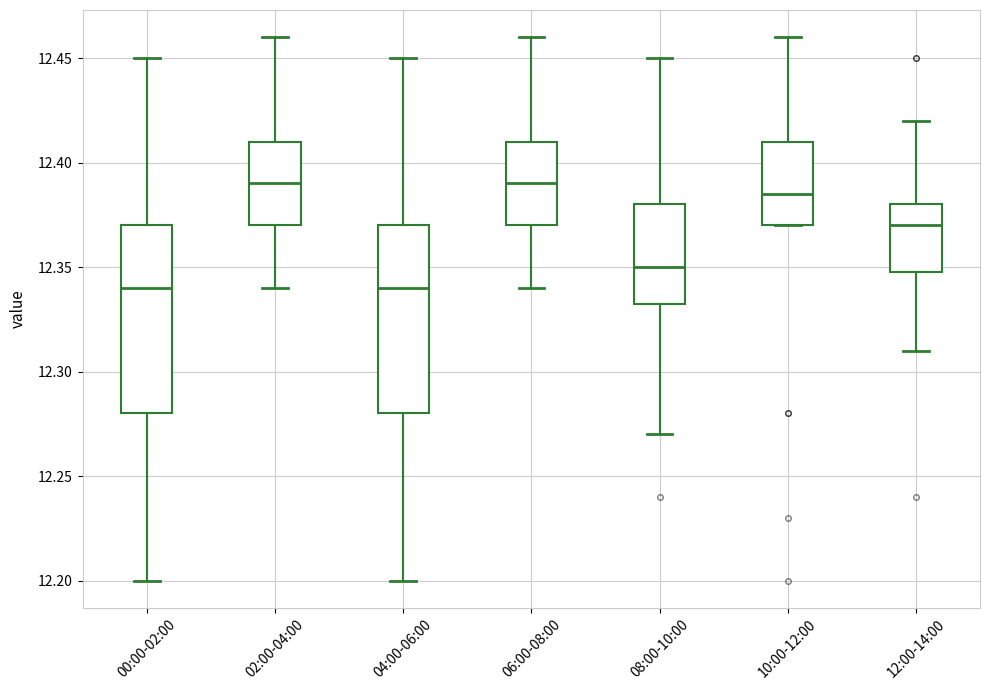

Where is the lower edge of the box for 08:00-10:00 on the y-axis? The values are not printed on the chart, so give them approximately, as read against the axis.

12.335